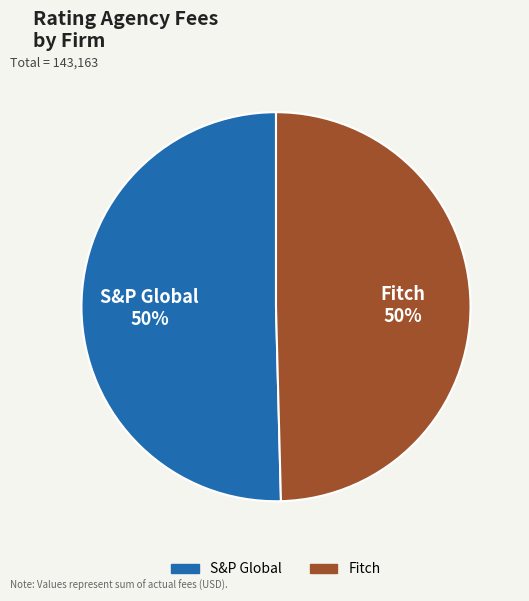

To the nearest percent, what is the combined percentage of S&P Global and Fitch?

100%